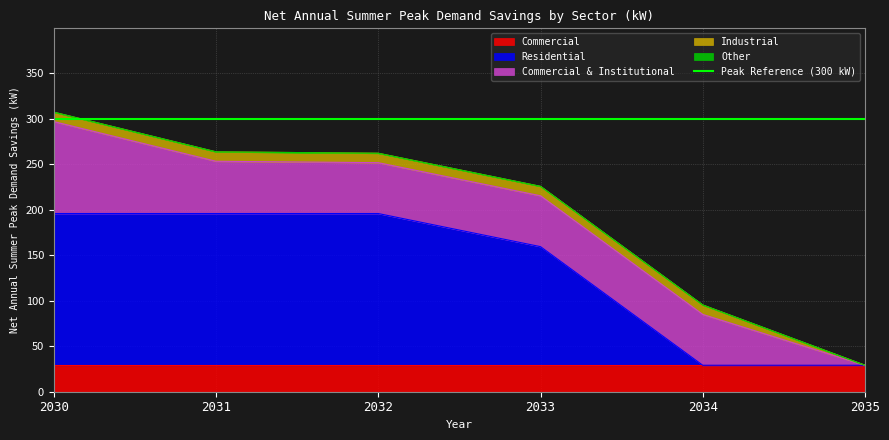

Where is Residential nearest to the value 112?

2033